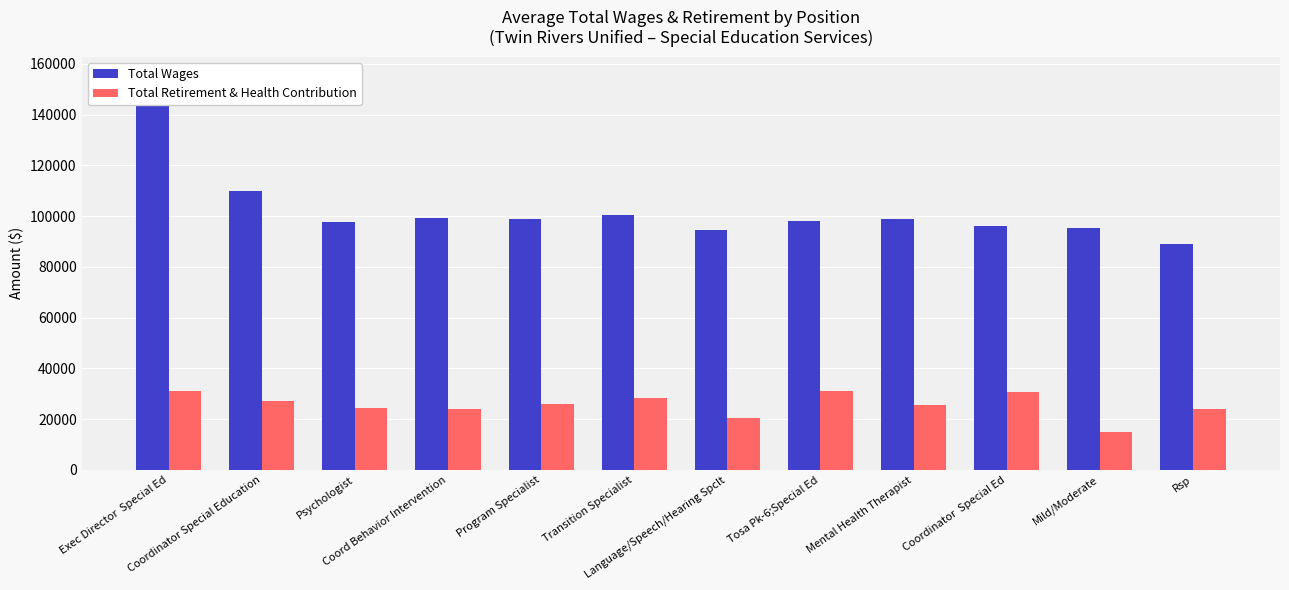

Between Coordinator  Special Ed and Rsp, which is larger?

Coordinator  Special Ed